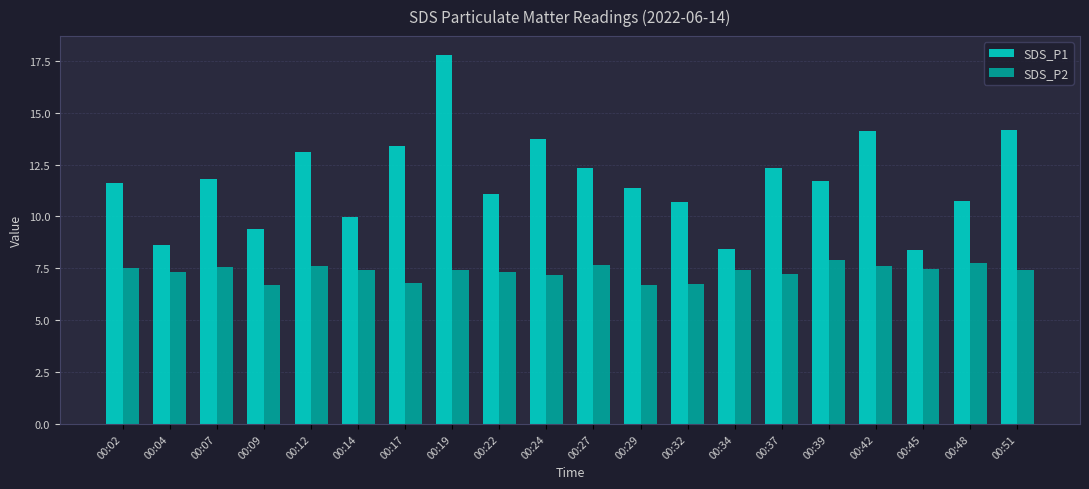

The value of SDS_P1 at 00:34 is 8.4. True or false?

True